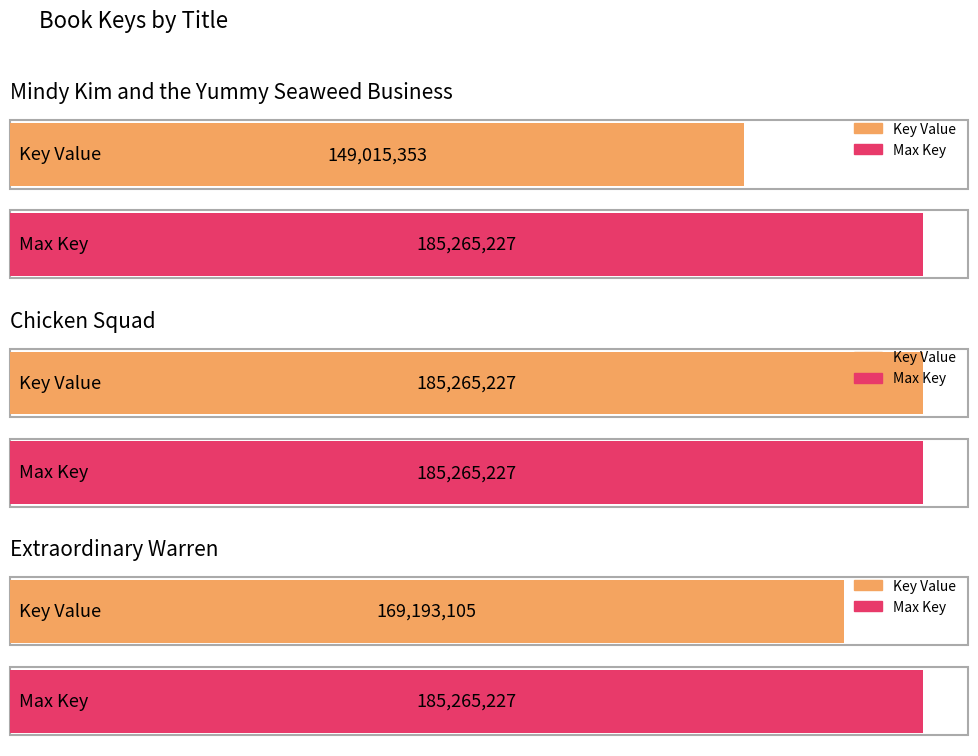

What is the label of the 2nd bar from the right?

Chicken Squad